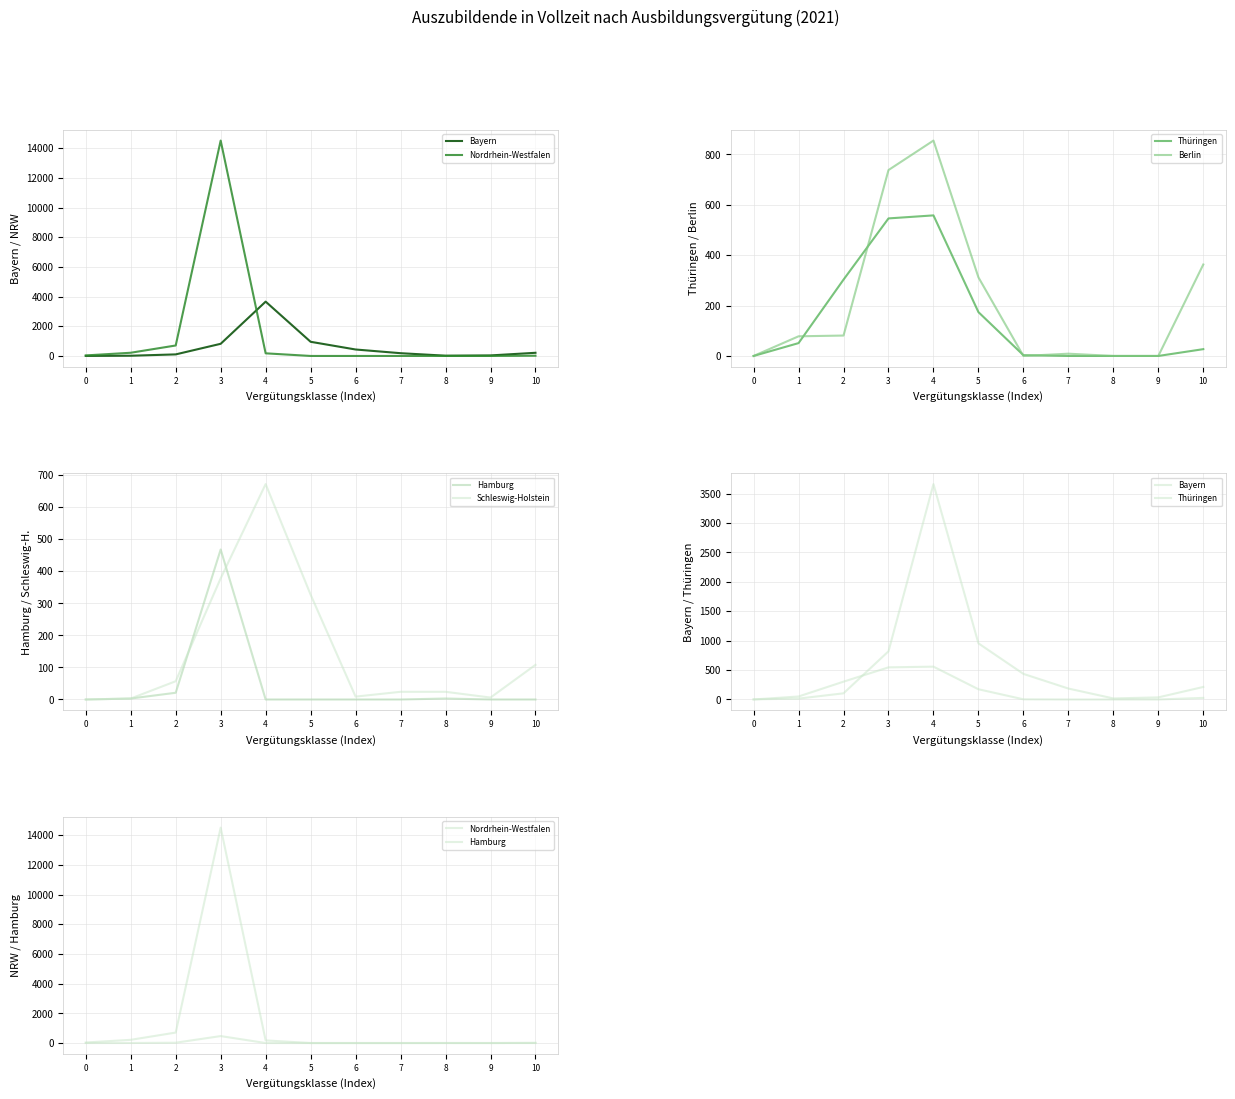

Reading left to right, list all the values displayed in this chart.

Bayern: 0=3	1=15	2=105	3=819	4=3660	5=954	6=435	7=186	8=18	9=36	10=213
Nordrhein-Westfalen: 0=36	1=216	2=705	3=14511	4=177	5=0	6=0	7=0	8=0	9=0	10=15
Thüringen: 0=0	1=51	2=303	3=546	4=558	5=174	6=3	7=0	8=0	9=0	10=27
Berlin: 0=0	1=78	2=81	3=738	4=855	5=312	6=0	7=9	8=0	9=0	10=363
Hamburg: 0=0	1=3	2=21	3=468	4=0	5=0	6=0	7=0	8=3	9=0	10=0
Schleswig-Holstein: 0=0	1=3	2=57	3=378	4=672	5=327	6=9	7=24	8=24	9=6	10=108